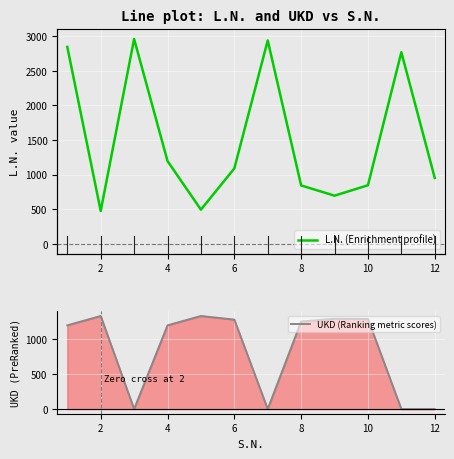

What is the sum of all L.N. (Enrichment profile) values?

18102